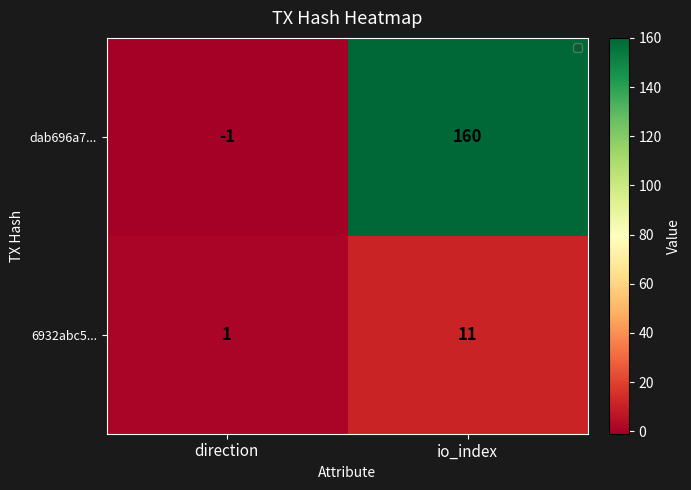

What is the total value across all series at io_index?

171